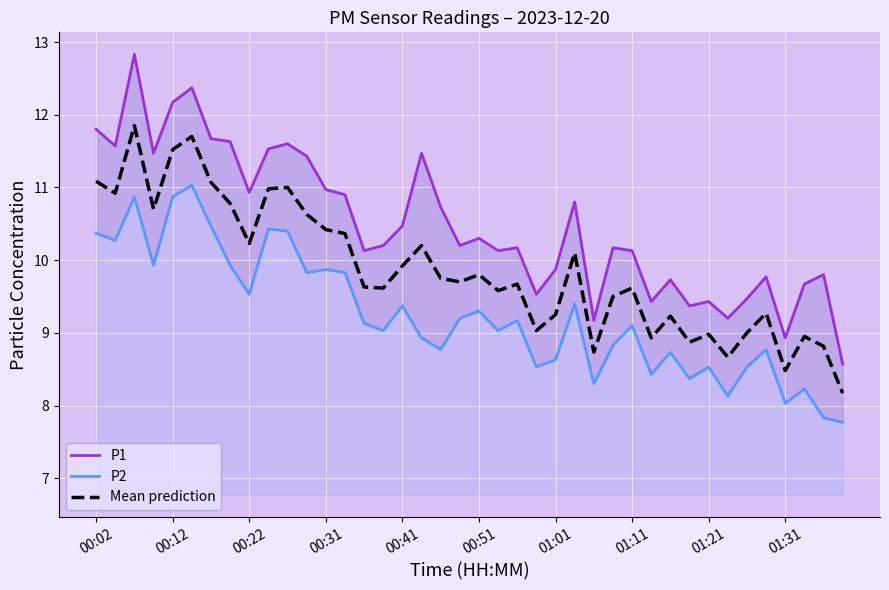

Is it true that P2 equals 7.8 at 39?

True